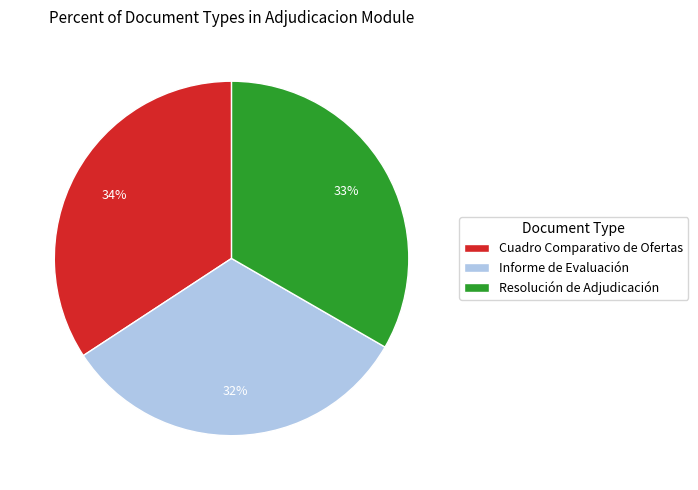

What percentage is the Resolución de Adjudicación slice, to the nearest percent?

33%